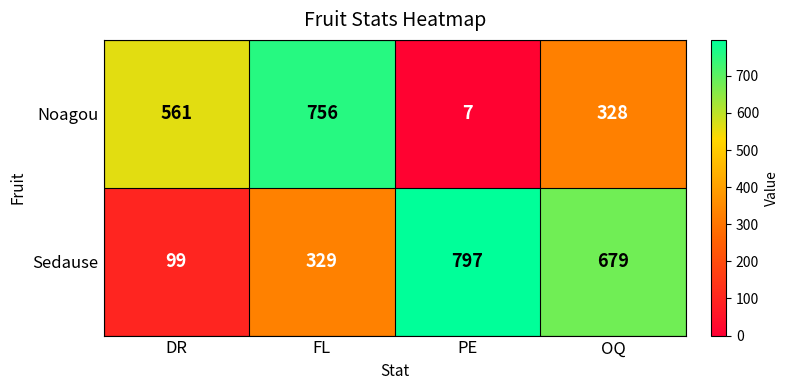

Reading left to right, transcribe all the data shown in this chart.

Noagou: 561	756	7	328
Sedause: 99	329	797	679